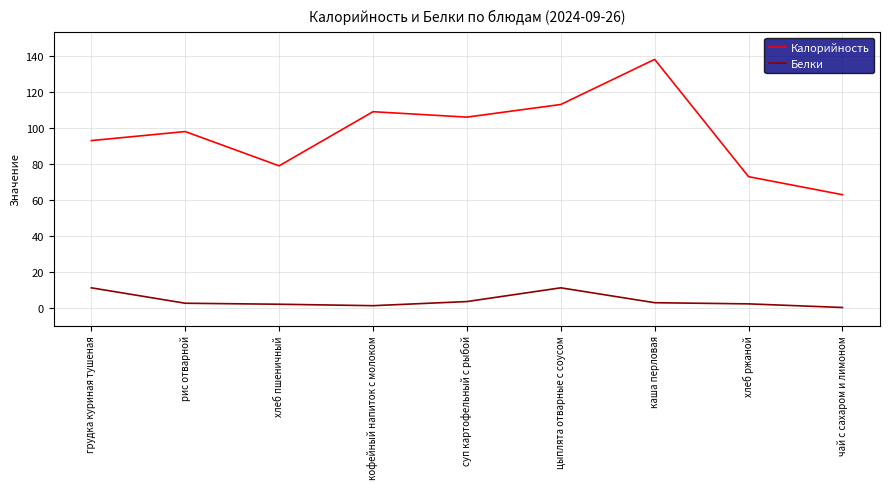

True or false: Калорийность has more than 0 interior local peaks.

True